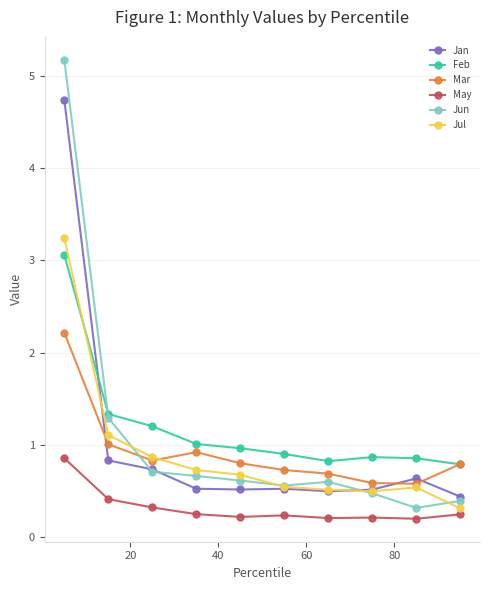

What is the value of the May point at the 5th from the left?

0.2